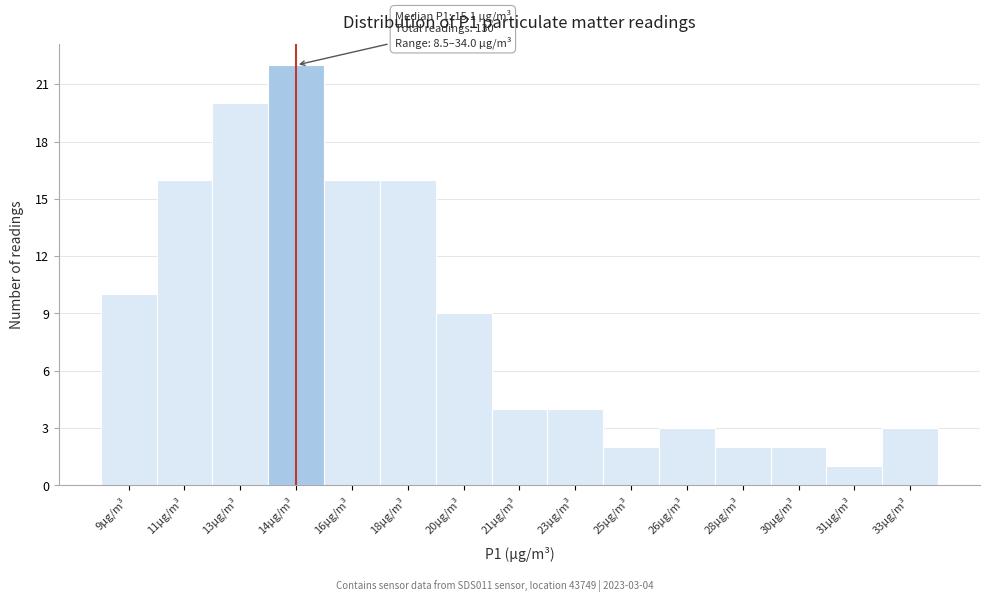

Reading right to left, extract all data points from this chart.

33µg/m³=3	31µg/m³=1	30µg/m³=2	28µg/m³=2	26µg/m³=3	25µg/m³=2	23µg/m³=4	21µg/m³=4	20µg/m³=9	18µg/m³=16	16µg/m³=16	14µg/m³=22	13µg/m³=20	11µg/m³=16	9µg/m³=10